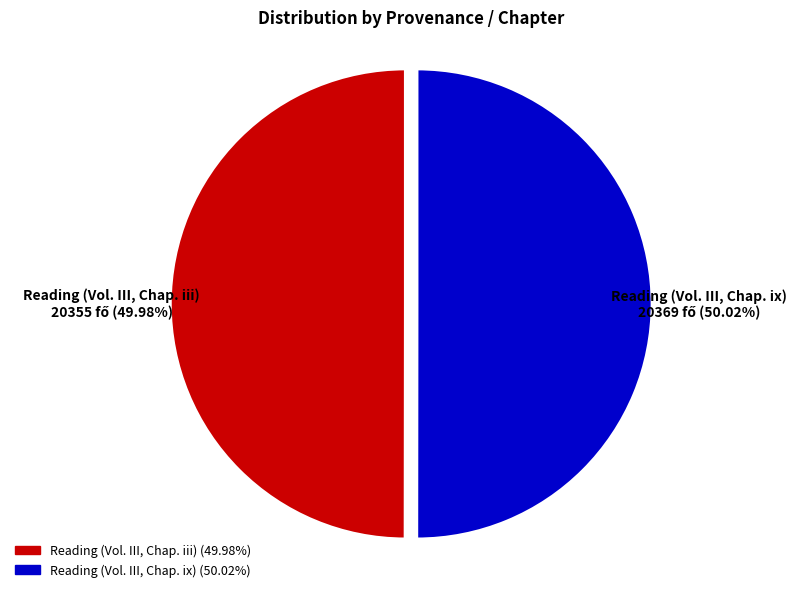

Approximately how many times larger is the value at Reading (Vol. III, Chap. ix) compared to Reading (Vol. III, Chap. iii)?

1.0